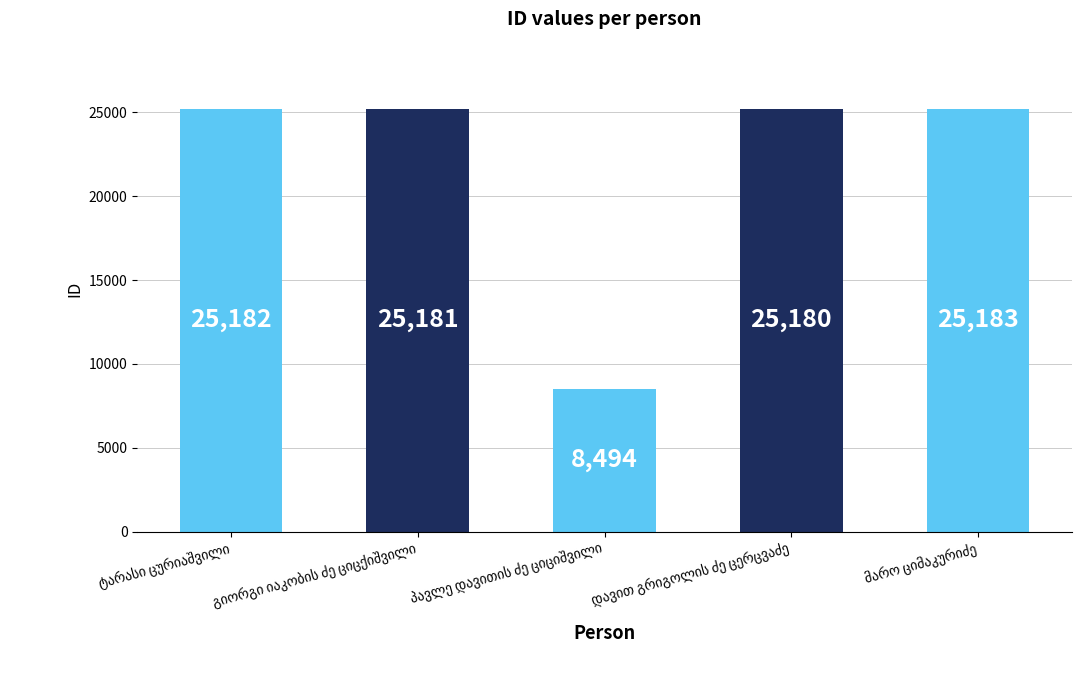

How many bars are there in total?

5